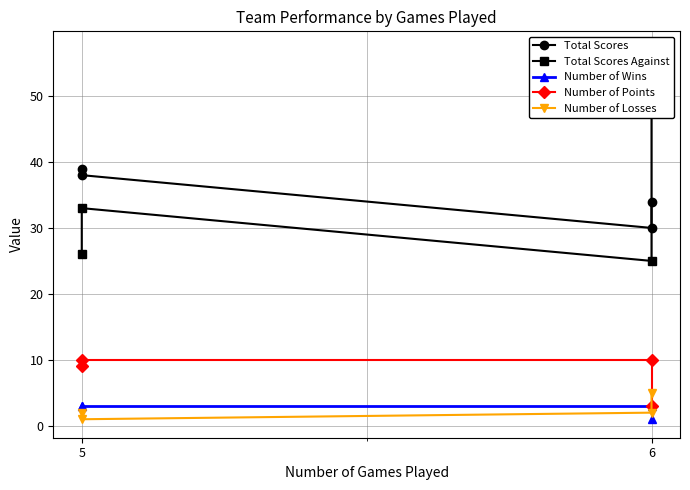

Reading left to right, extract all data points from this chart.

Total Scores: 39	38	30	34
Total Scores Against: 26	33	25	57
Number of Wins: 3	3	3	1
Number of Points: 9	10	10	3
Number of Losses: 2	1	2	5